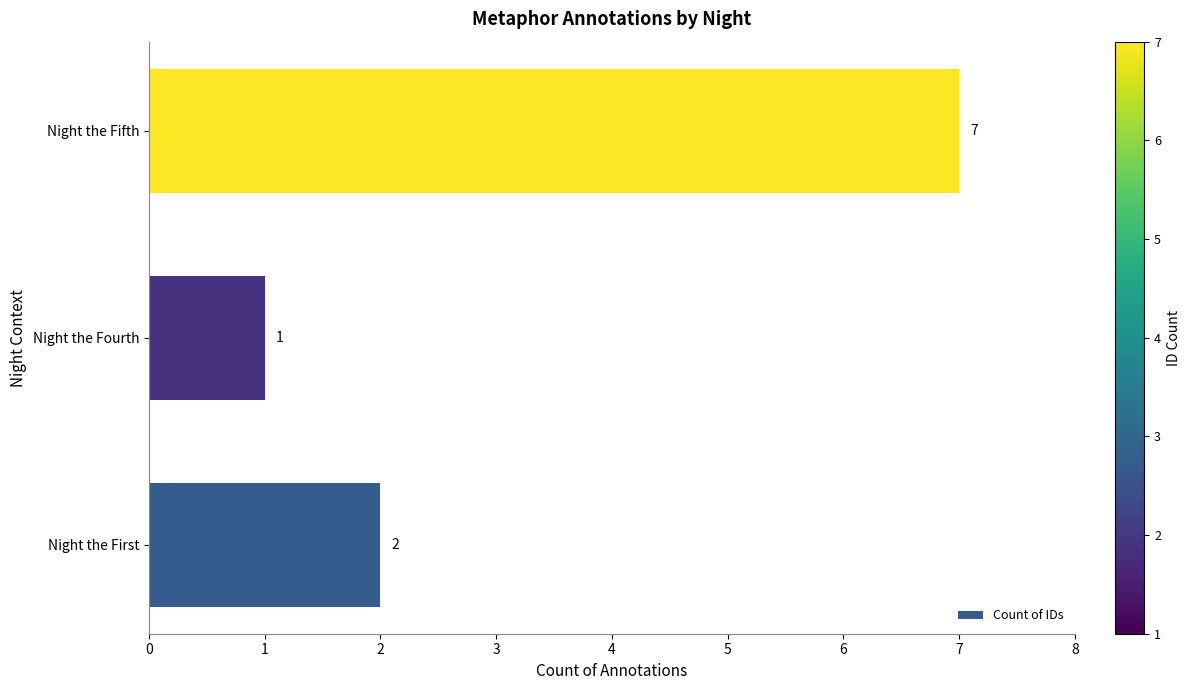

The chart shows a value of 3 at Night the First. True or false?

False